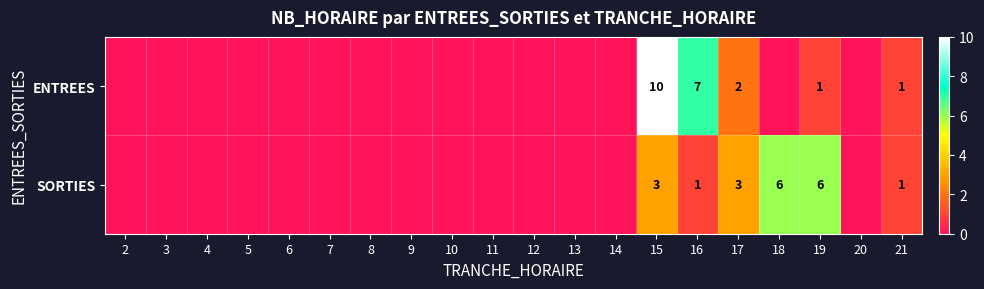

Is it true that SORTIES equals 1 at 21?

True